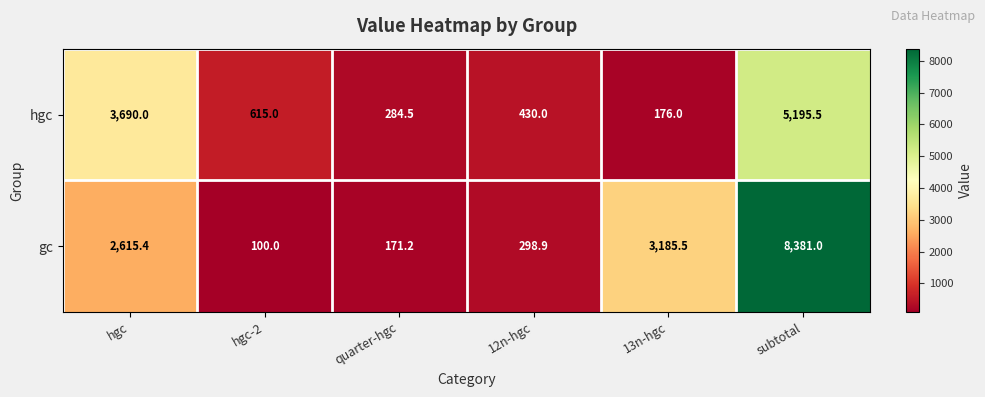

How many series are shown in this chart?

2